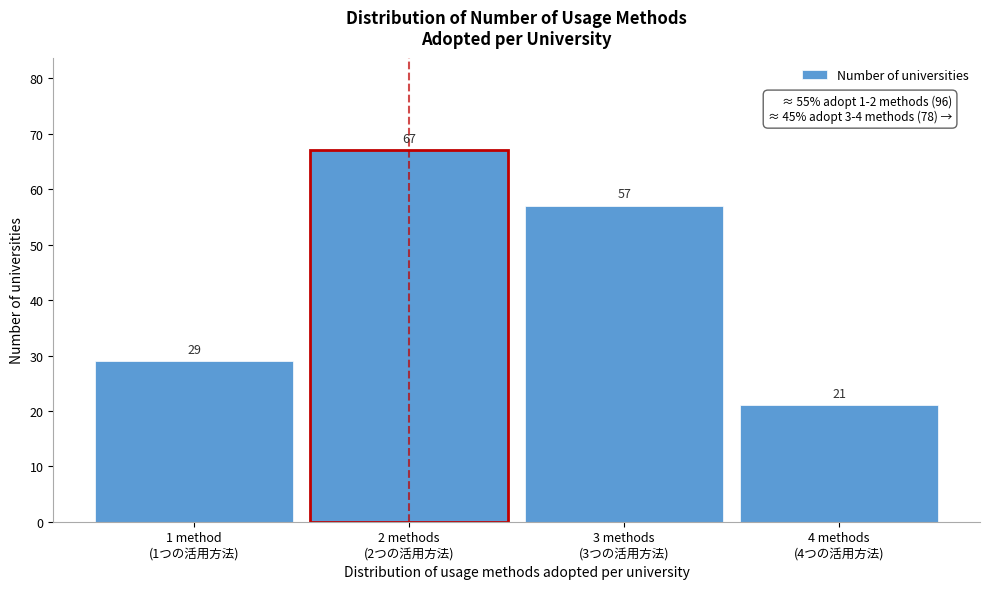

Reading left to right, what are all the values shown in this chart?

29	67	57	21